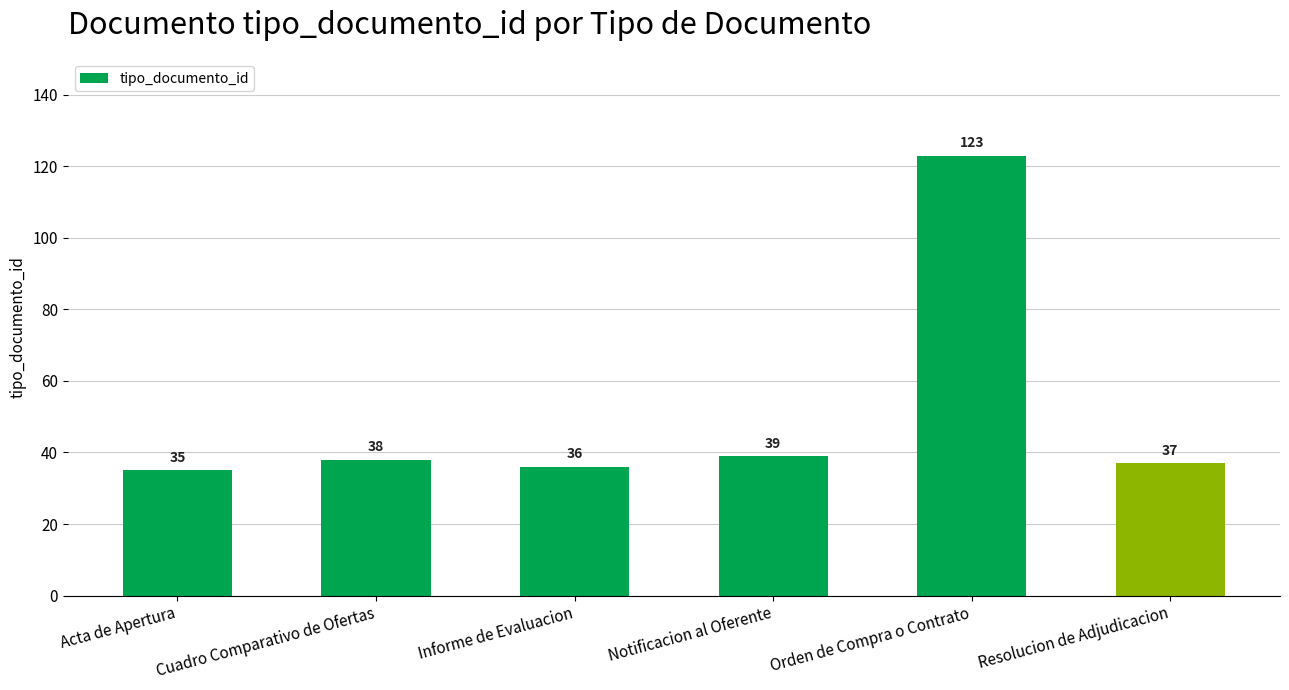

List the labels in order of value, smallest first.

Acta de Apertura, Informe de Evaluacion, Resolucion de Adjudicacion, Cuadro Comparativo de Ofertas, Notificacion al Oferente, Orden de Compra o Contrato